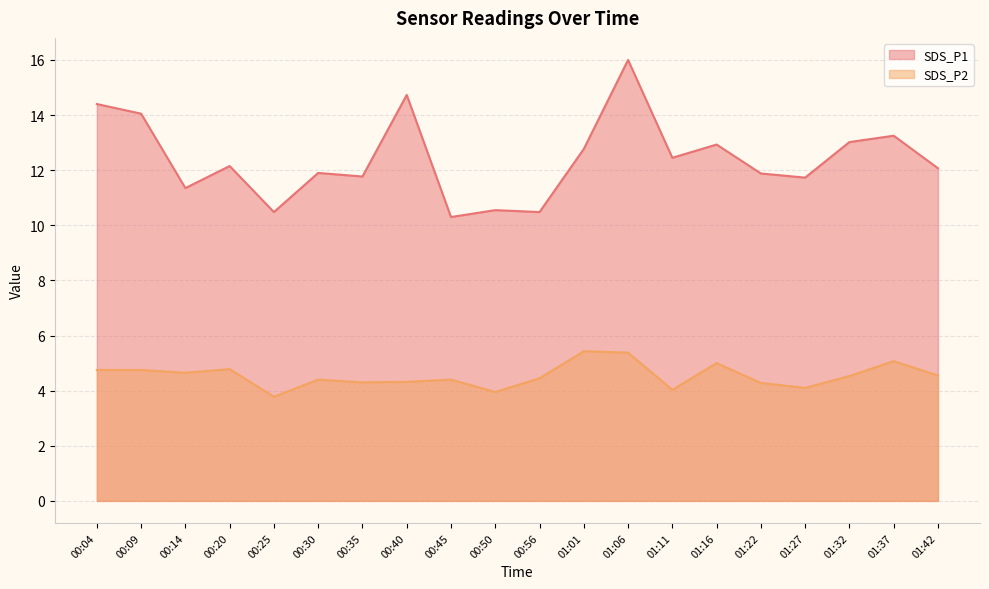

What is the sum of the SDS_P1 values at 01:42 and 01:01?

24.8